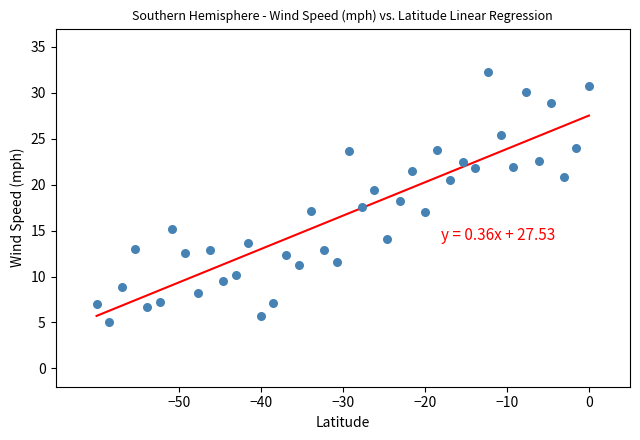

What is the range of Y values (max minus min)?

27.2